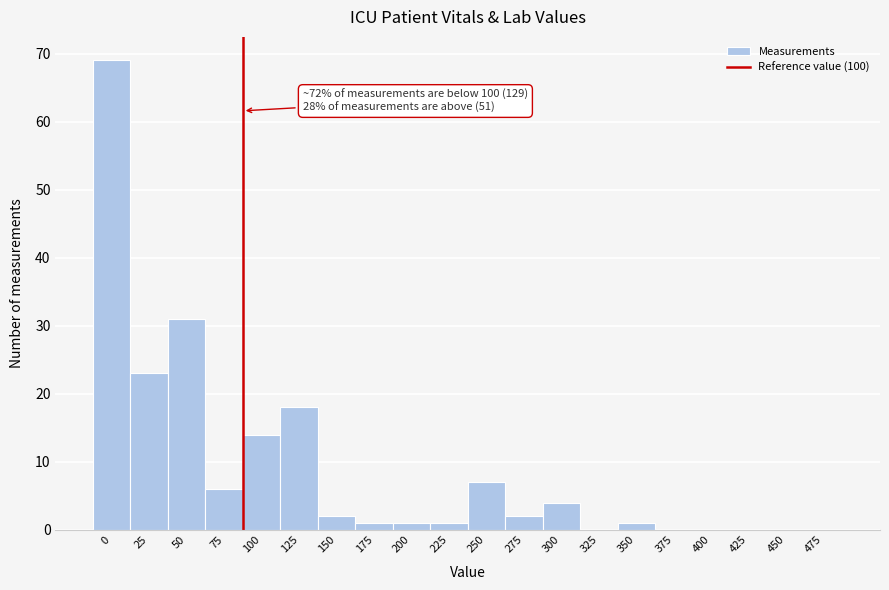

Reading right to left, transcribe all the data shown in this chart.

475=0	450=0	425=0	400=0	375=0	350=1	325=0	300=4	275=2	250=7	225=1	200=1	175=1	150=2	125=18	100=14	75=6	50=31	25=23	0=69